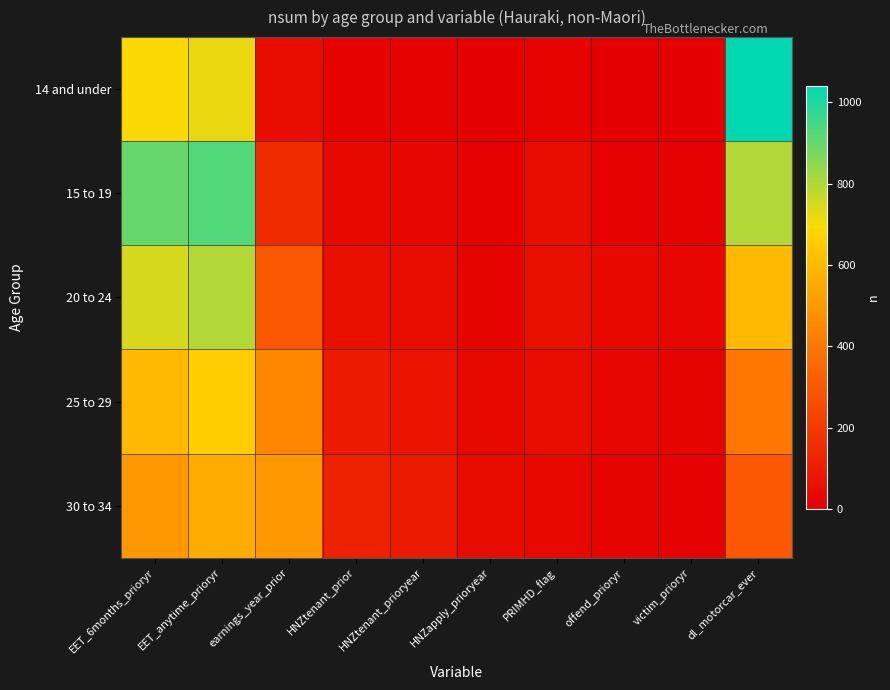

Reading right to left, what are all the values shown in this chart?

14 and under: dl_motorcar_ever=1041	victim_prioryr=0	offend_prioryr=0	PRIMHD_flag=15	HNZapply_prioryear=0	HNZtenant_prioryear=9	HNZtenant_prior=12	earnings_year_prior=45	EET_anytime_prioryr=723	EET_6months_prioryr=696
15 to 19: dl_motorcar_ever=800	victim_prioryr=9	offend_prioryr=12	PRIMHD_flag=45	HNZapply_prioryear=6	HNZtenant_prioryear=24	HNZtenant_prior=30	earnings_year_prior=150	EET_anytime_prioryr=930	EET_6months_prioryr=900
20 to 24: dl_motorcar_ever=600	victim_prioryr=21	offend_prioryr=30	PRIMHD_flag=60	HNZapply_prioryear=18	HNZtenant_prioryear=45	HNZtenant_prior=60	earnings_year_prior=300	EET_anytime_prioryr=800	EET_6months_prioryr=750
25 to 29: dl_motorcar_ever=400	victim_prioryr=18	offend_prioryr=24	PRIMHD_flag=45	HNZapply_prioryear=30	HNZtenant_prioryear=72	HNZtenant_prior=90	earnings_year_prior=450	EET_anytime_prioryr=660	EET_6months_prioryr=600
30 to 34: dl_motorcar_ever=300	victim_prioryr=12	offend_prioryr=18	PRIMHD_flag=36	HNZapply_prioryear=42	HNZtenant_prioryear=96	HNZtenant_prior=120	earnings_year_prior=500	EET_anytime_prioryr=560	EET_6months_prioryr=500